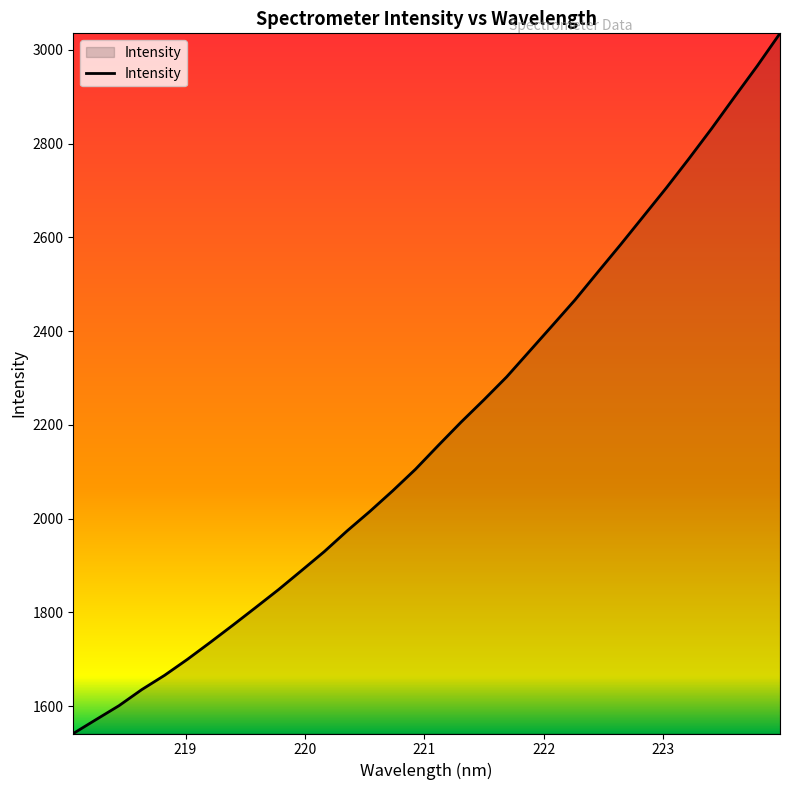

What is the minimum value shown in the chart?

1541.8